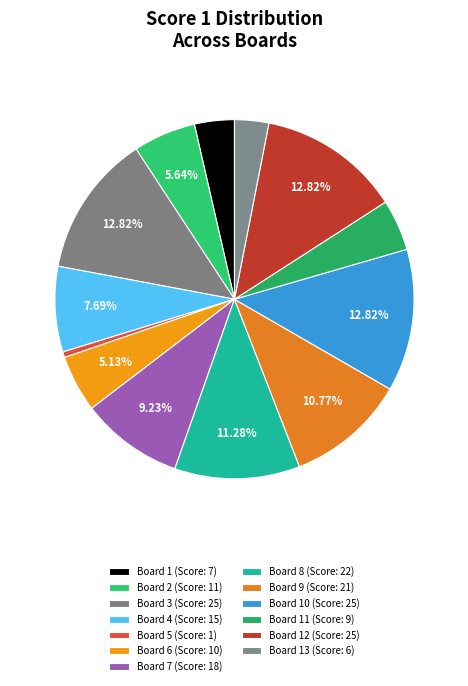

Is there any slice that represents more than half of the pie?

No